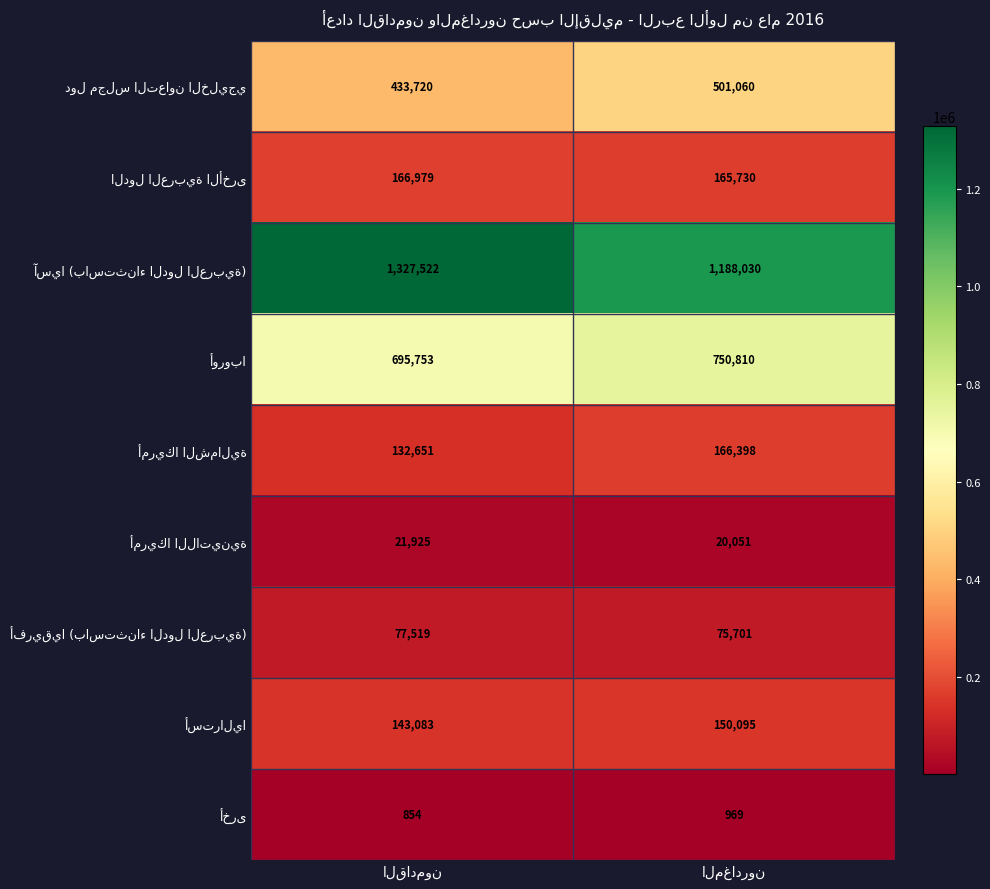

What is the greatest value displayed?

1327522